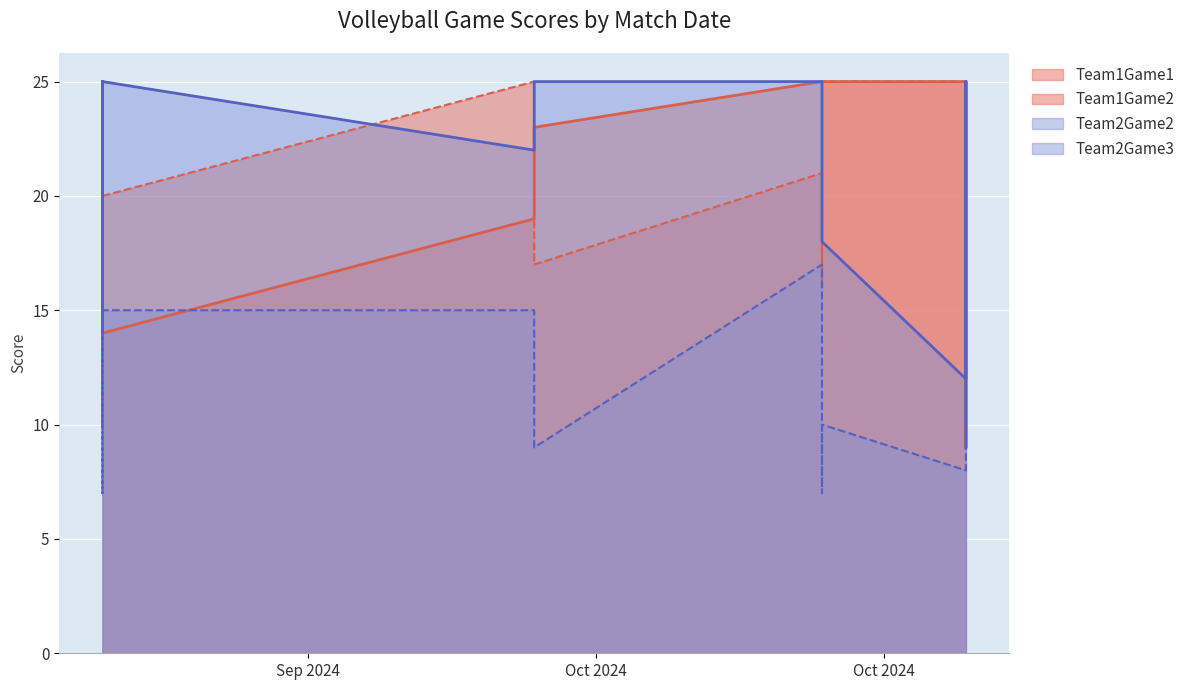

What is the label of the 13th point from the left?

2024-10-26